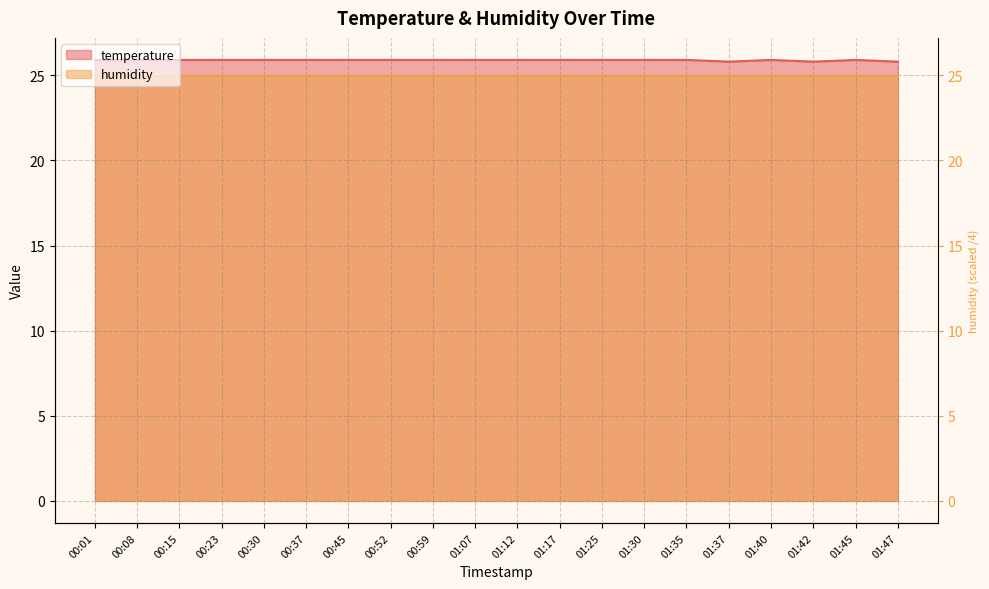

Which label corresponds to the smallest value in the chart?

01:37